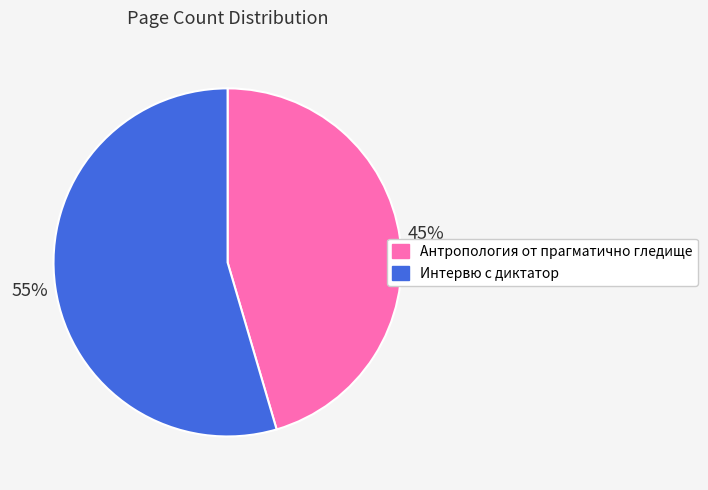

To the nearest percent, what is the average slice percentage?

50%